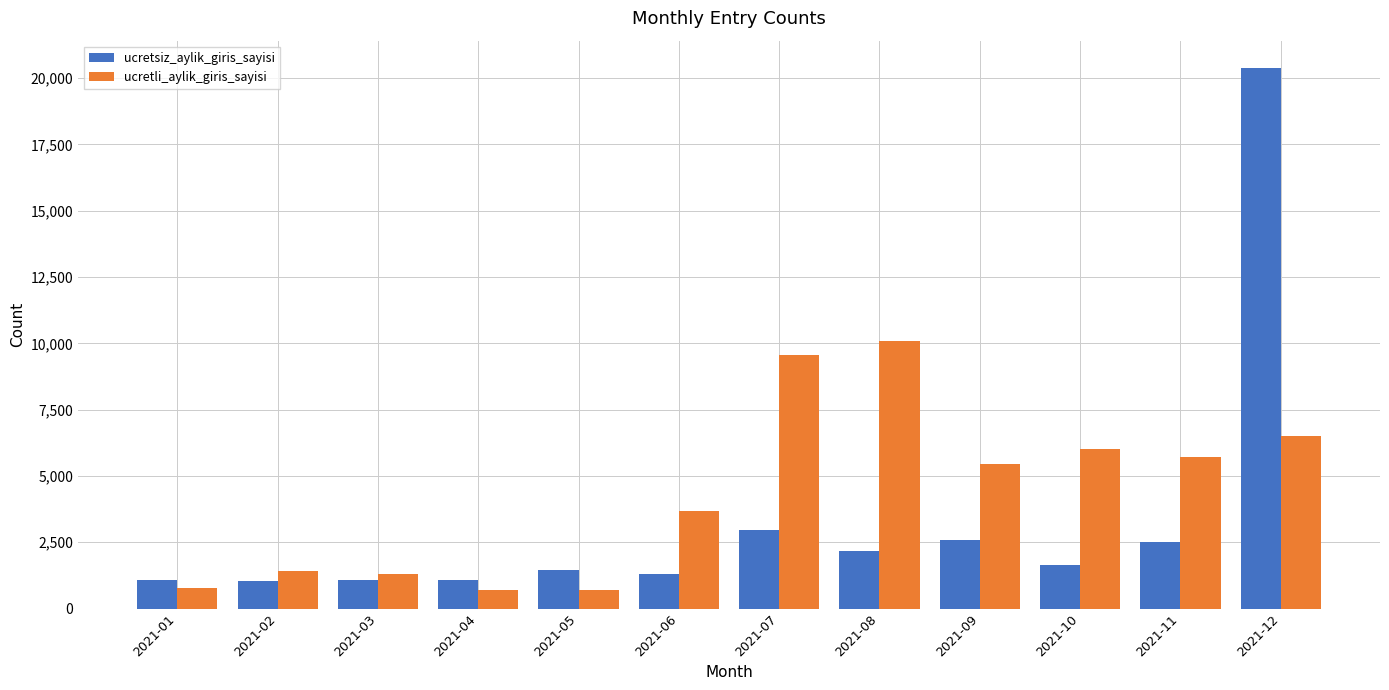

The value of ucretsiz_aylik_giris_sayisi at 2021-02 is 1774. True or false?

False